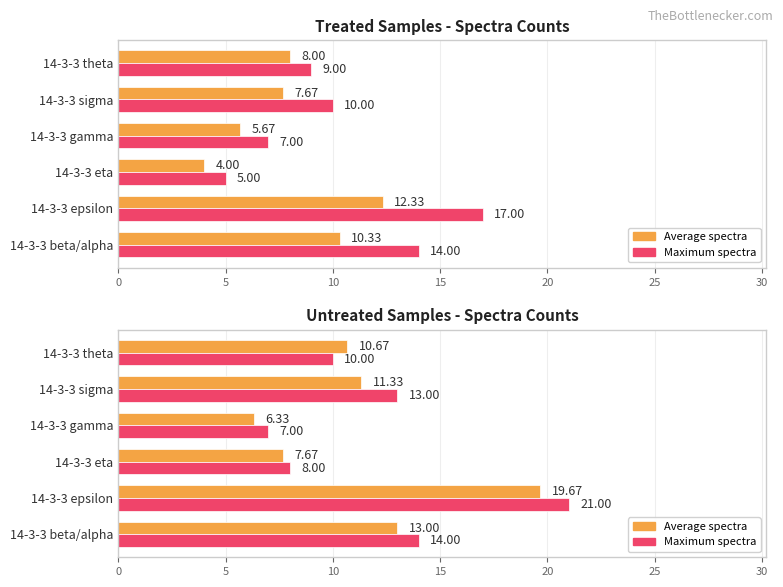

Does the chart contain any negative values?

No